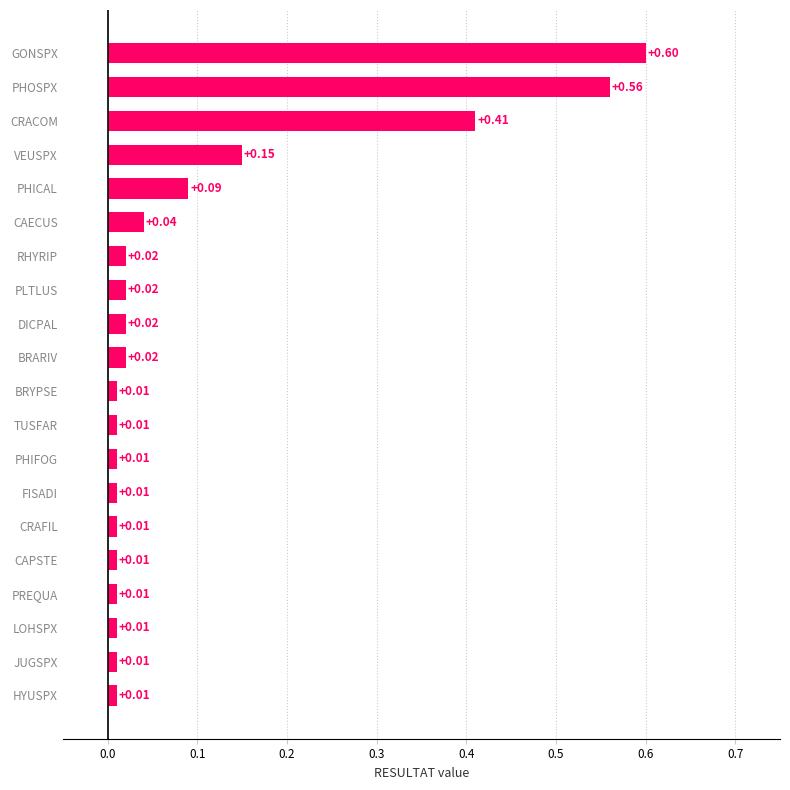

Which label corresponds to the largest value in the chart?

GONSPX